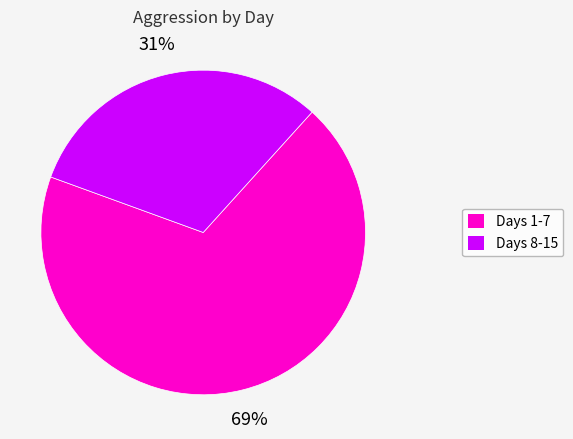

Does any single category account for the majority?

Yes